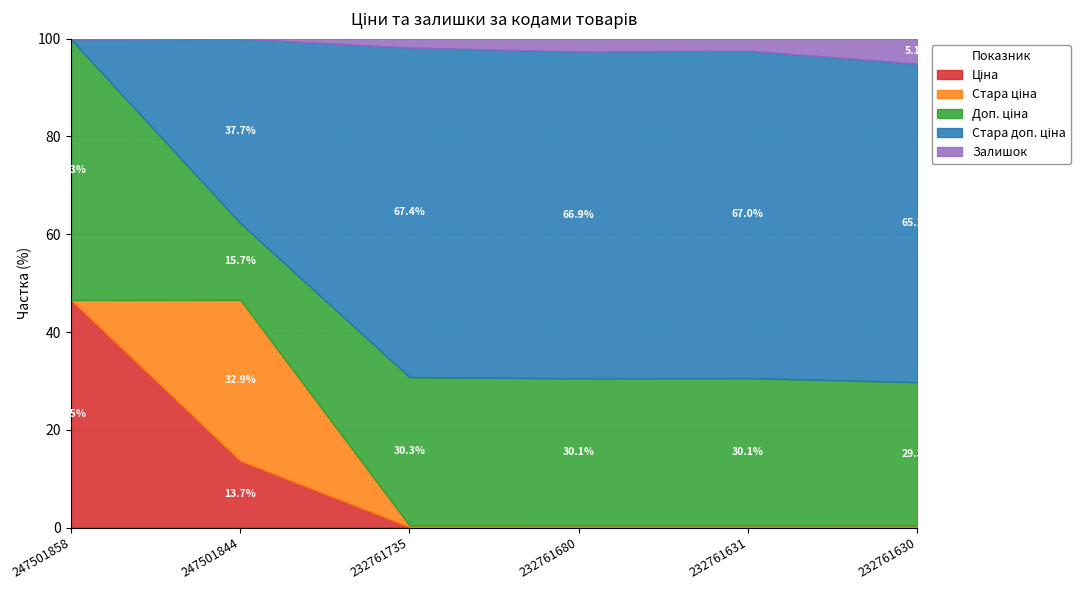

At which label does Ціна reach its minimum?

232761735